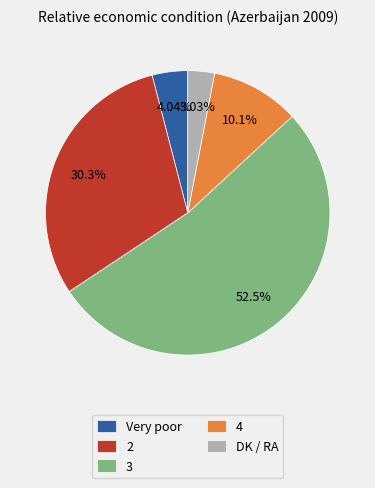

Approximately how many times larger is the value at 4 compared to 2?

0.3